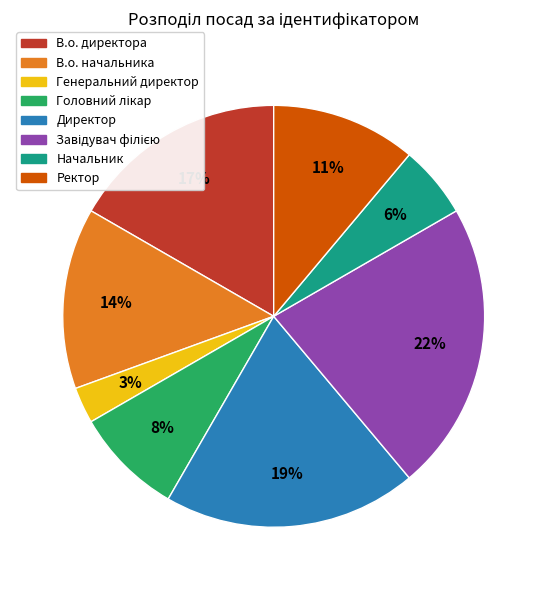

Is the sum of Директор and В.о. директора greater than half?

No